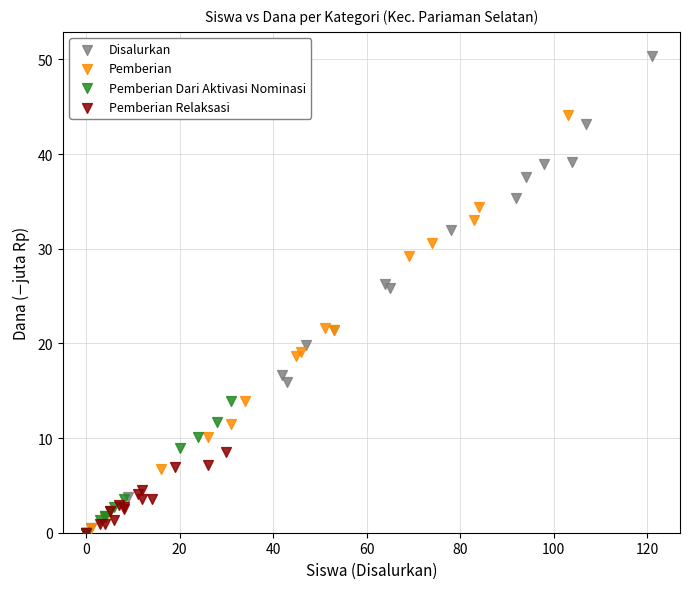

Which series has the largest Y range (max minus min)?

Disalurkan